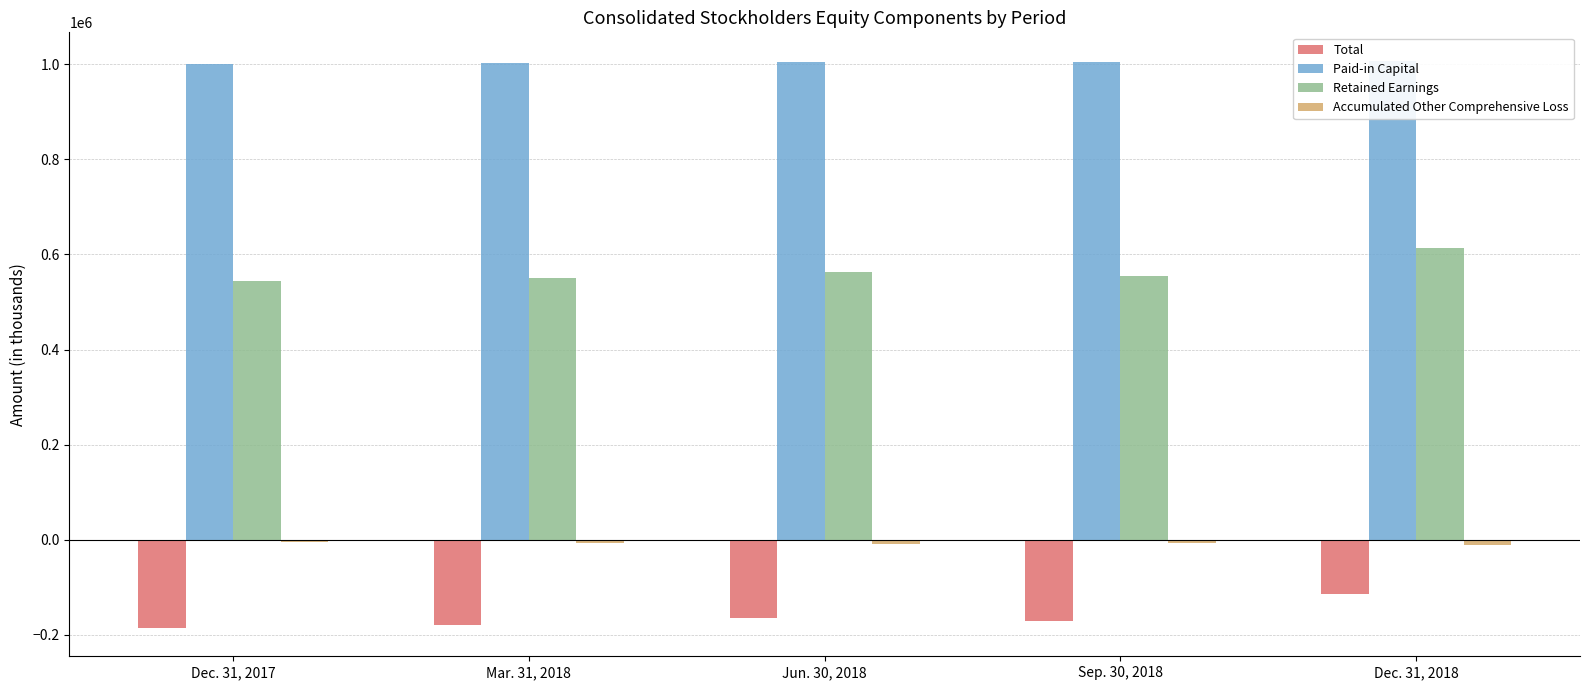

Reading left to right, what are all the values shown in this chart?

Total: -185921	-179246	-166058	-170683	-114310
Paid-in Capital: 1001315	1002604	1004563	1006121	1007827
Retained Earnings: 543814	550046	563387	554797	613637
Accumulated Other Comprehensive Loss: -5831	-6677	-8789	-6382	-10555